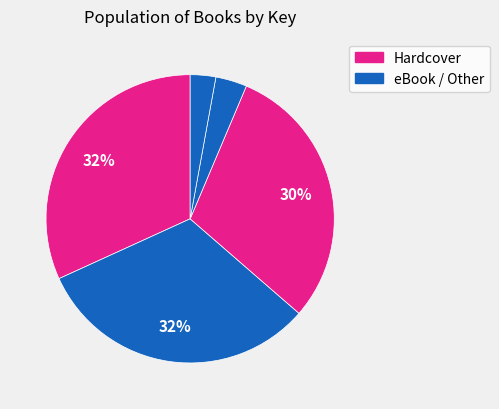

Rank the categories by value from lowest to highest.

5, 4, 3, 2, 1